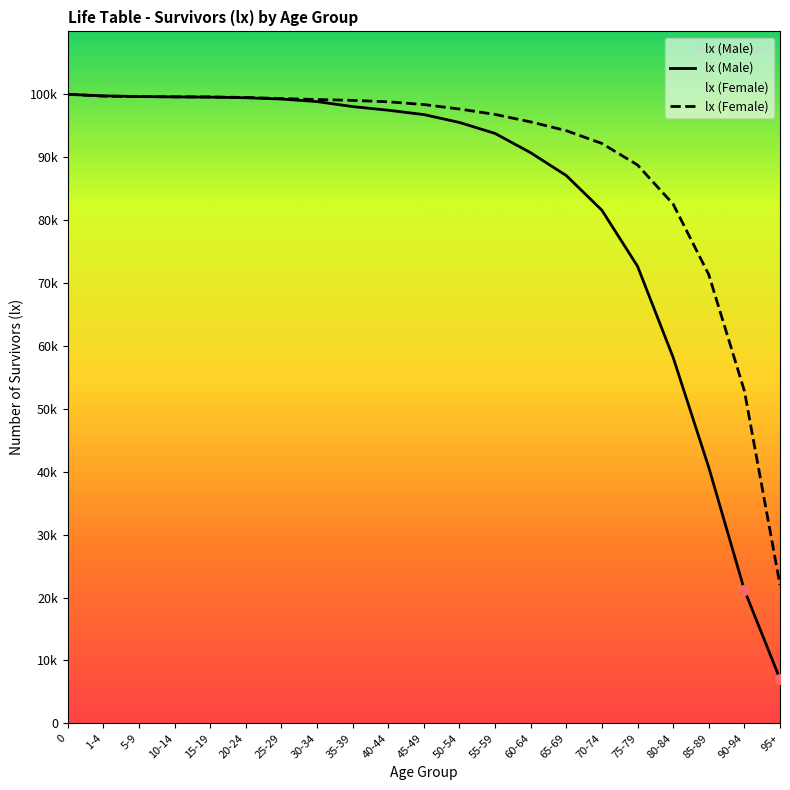

Which series contains the lowest Y value?

lx (Male)